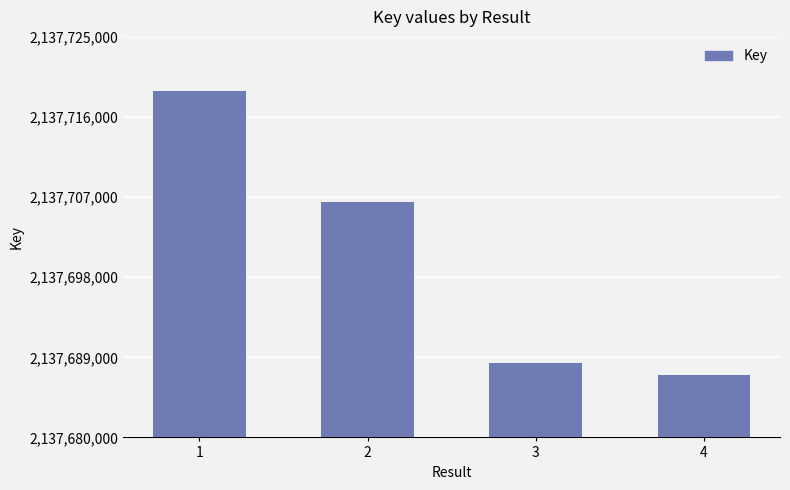

Reading left to right, list all the values displayed in this chart.

2137718908	2137706498	2137688311	2137686964